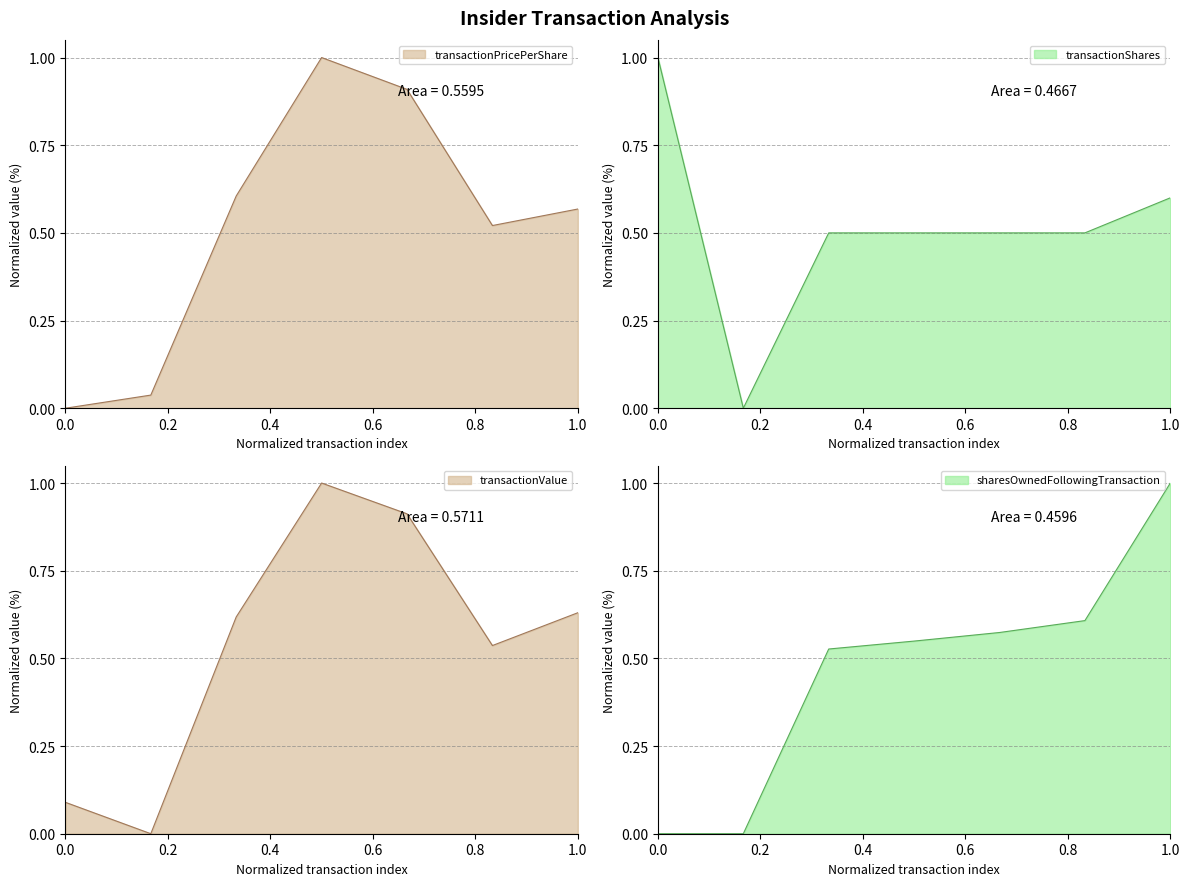

Which series has the largest range (max minus min)?

transactionPricePerShare